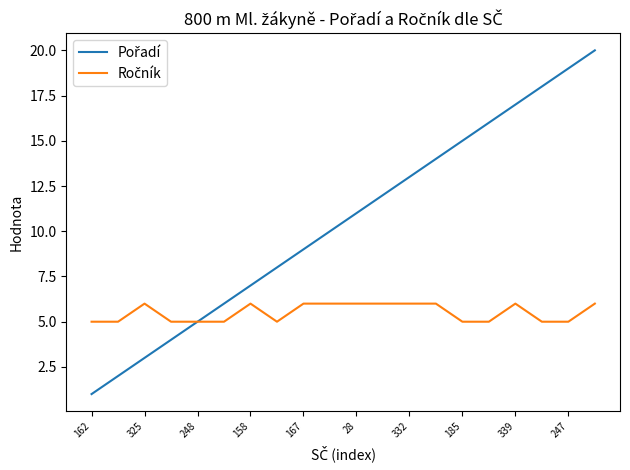

What is the maximum value shown in the chart?

20